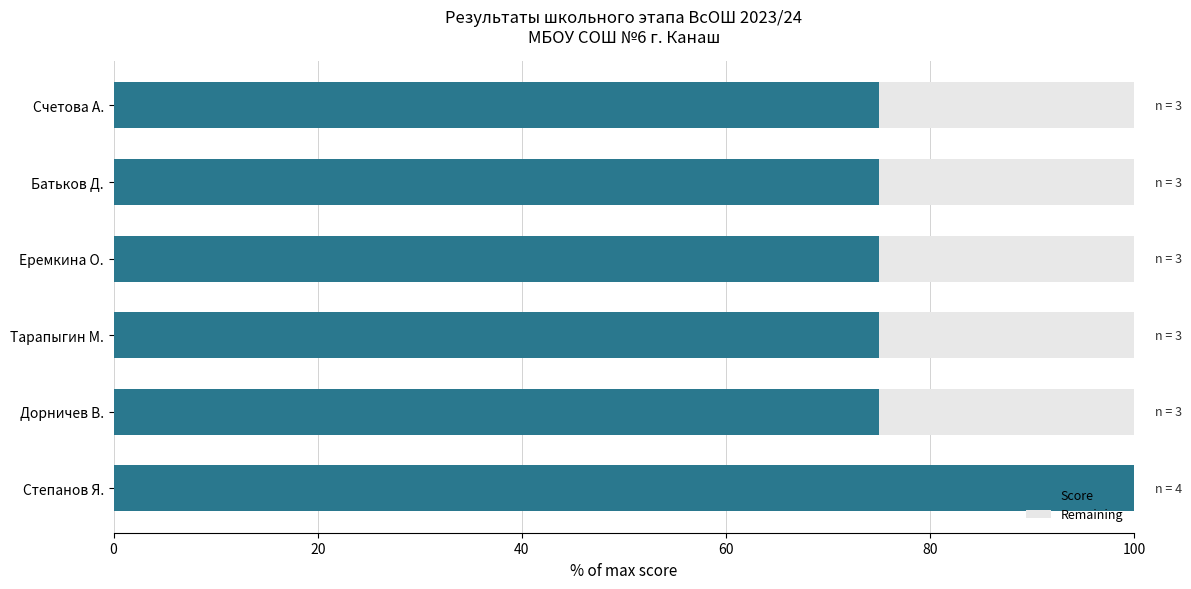

What are all the series names shown in the legend?

Score, Remaining